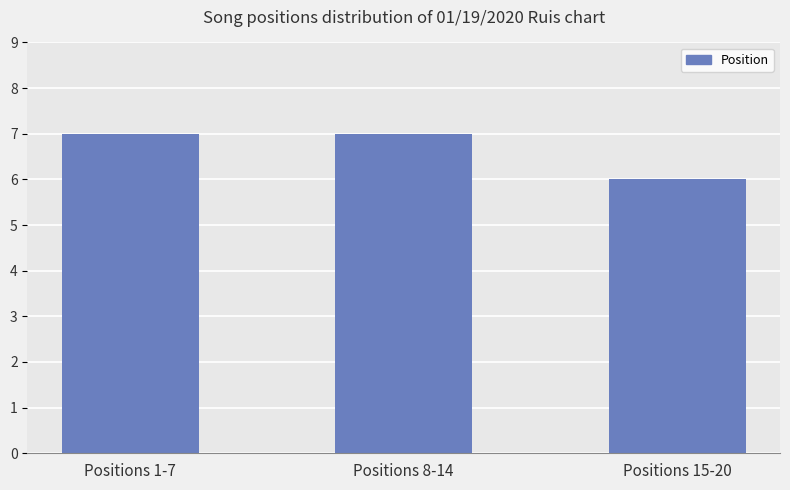

What is the maximum value shown in the chart?

7